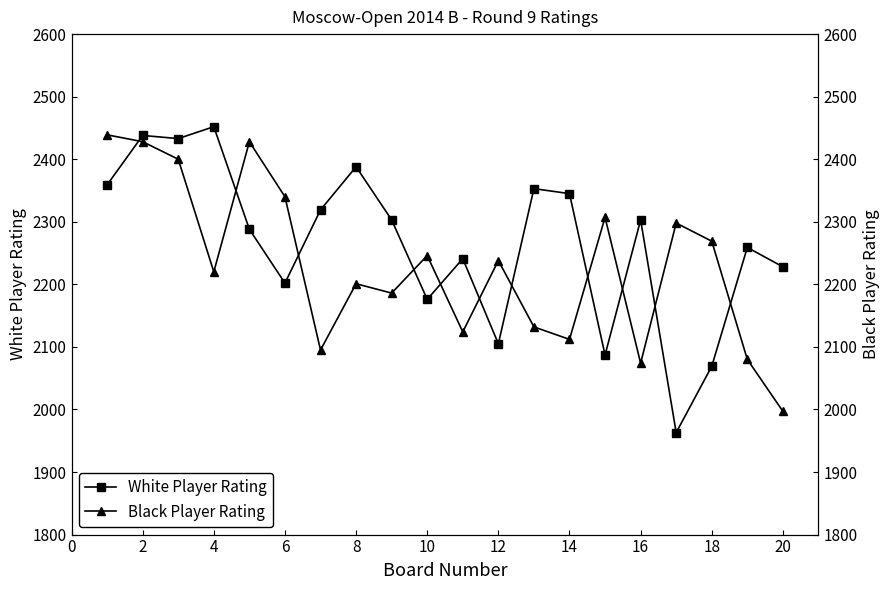

What is the highest value of the White Player Rating series?

2452